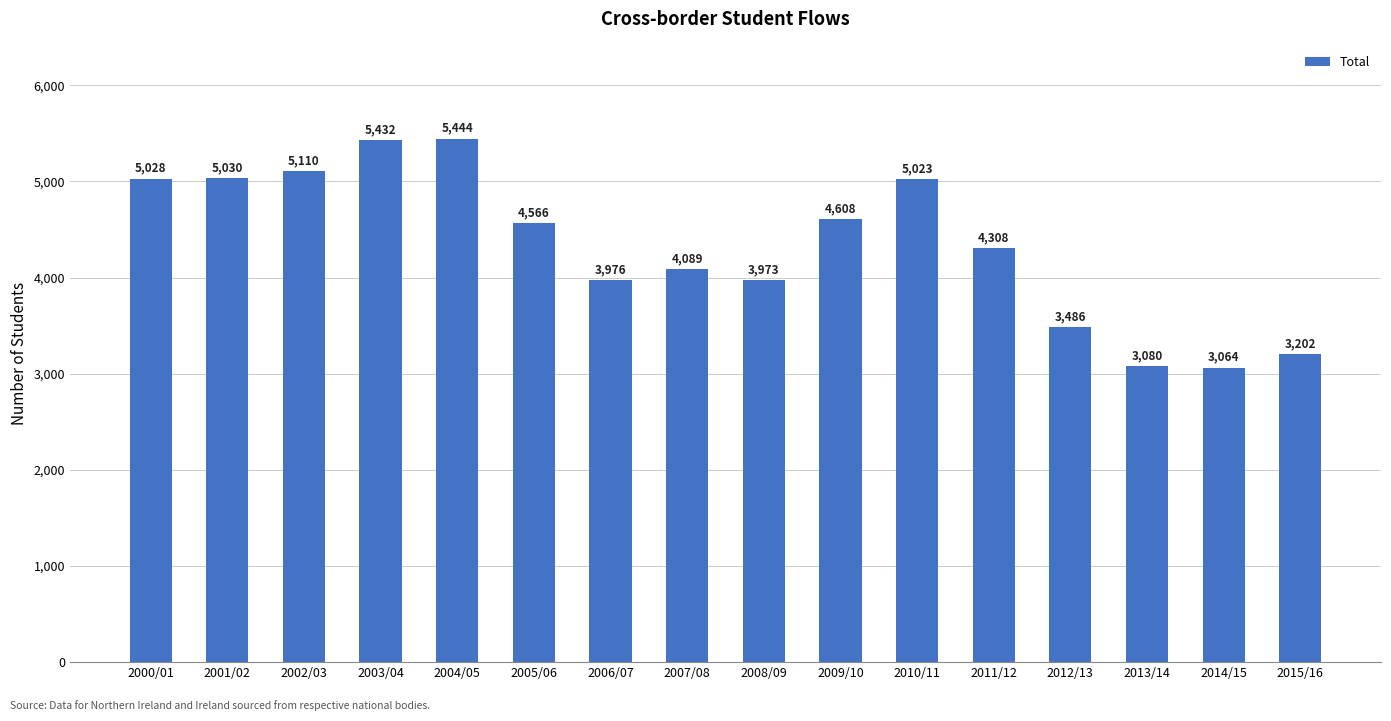

What is the ratio of the value at 2013/14 to the value at 2011/12?

0.7